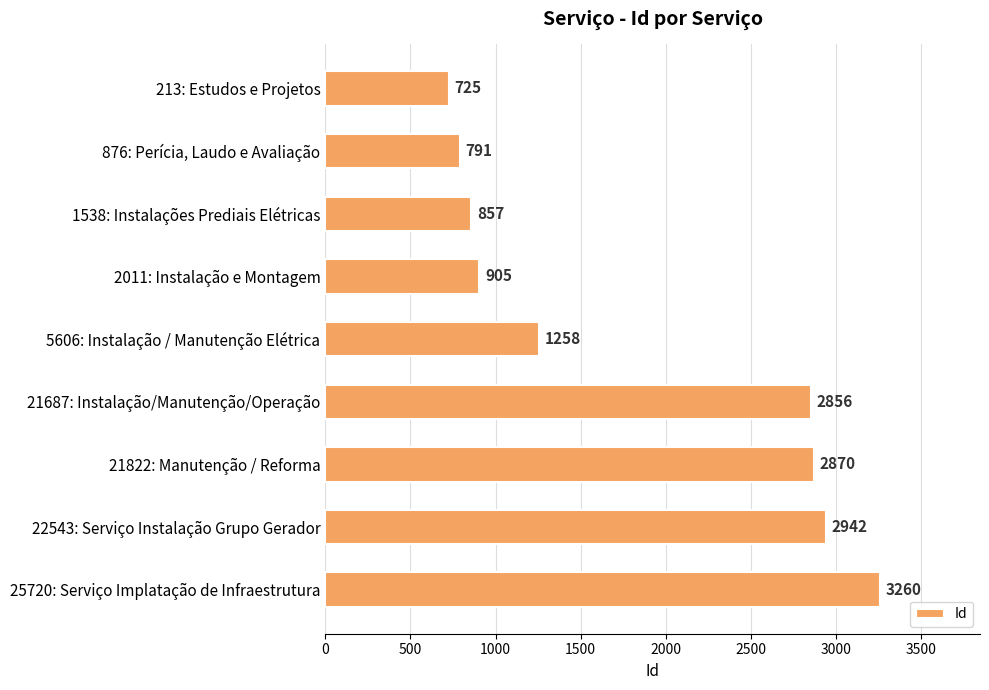

What is the change in value from 2011: Instalação e Montagem to 21687: Instalação/Manutenção/Operação?

+1951